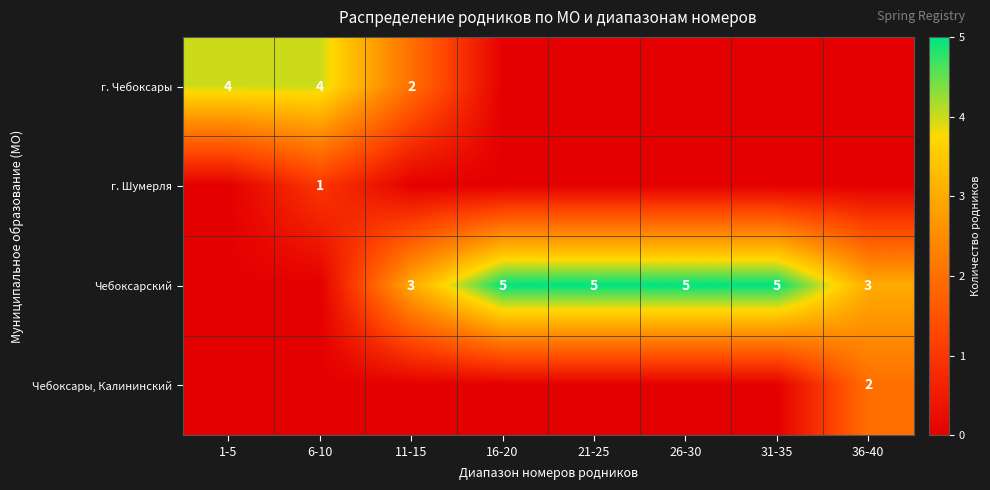

True or false: г. Чебоксары has a value of 2 at 11-15.

True